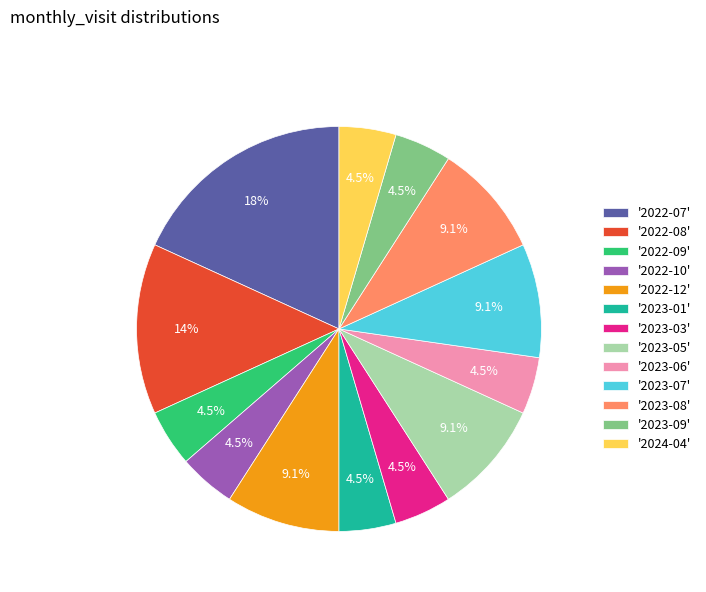

Count the number of slices in the pie.

13